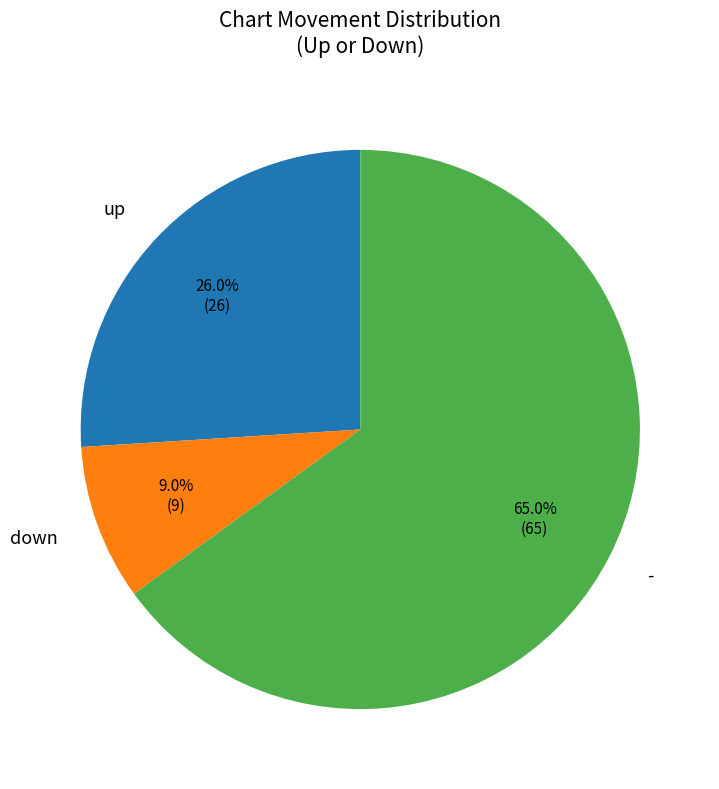

Rank the categories by value from highest to lowest.

-, up, down